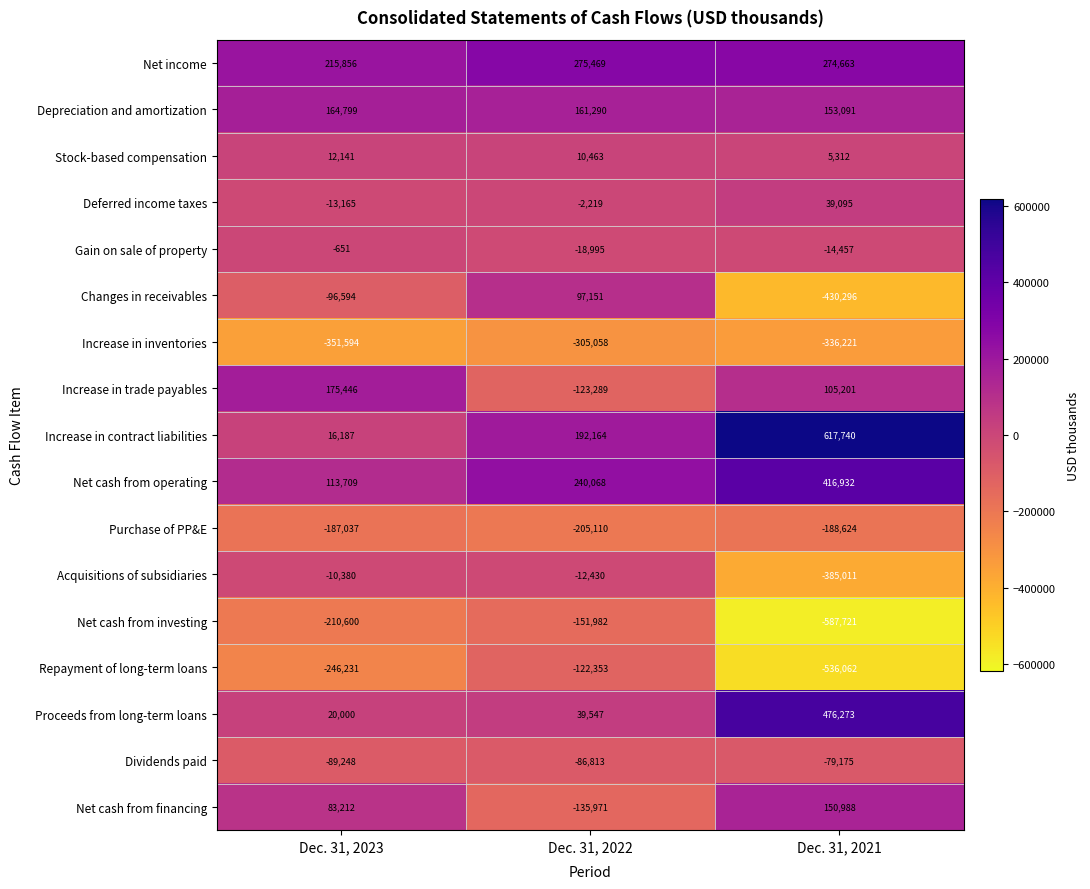

The value of Acquisitions of subsidiaries at Dec. 31, 2022 is -3297. True or false?

False